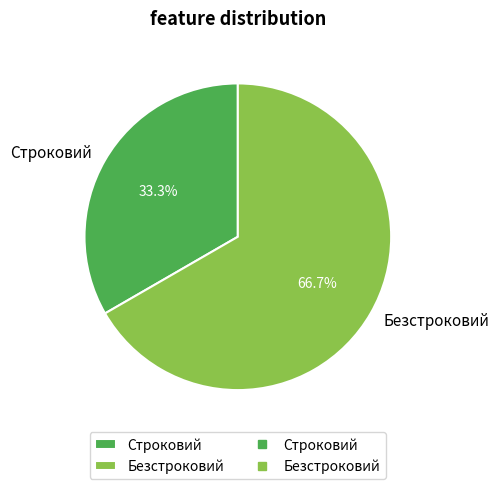

What is the ratio of the value at Строковий to the value at Безстроковий?

0.5